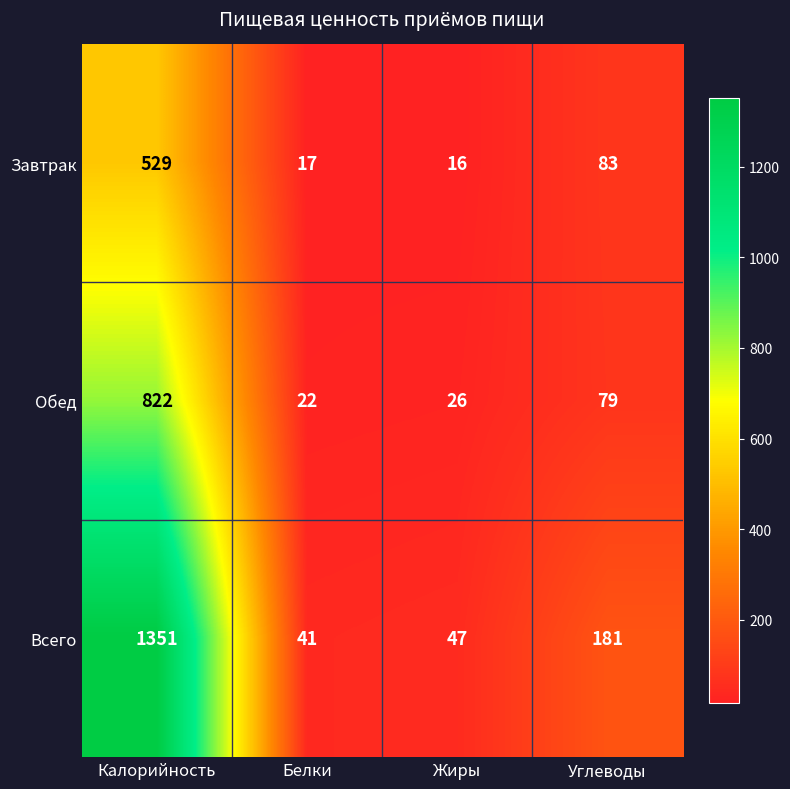

At how many categories does at least one series exceed 382?

1